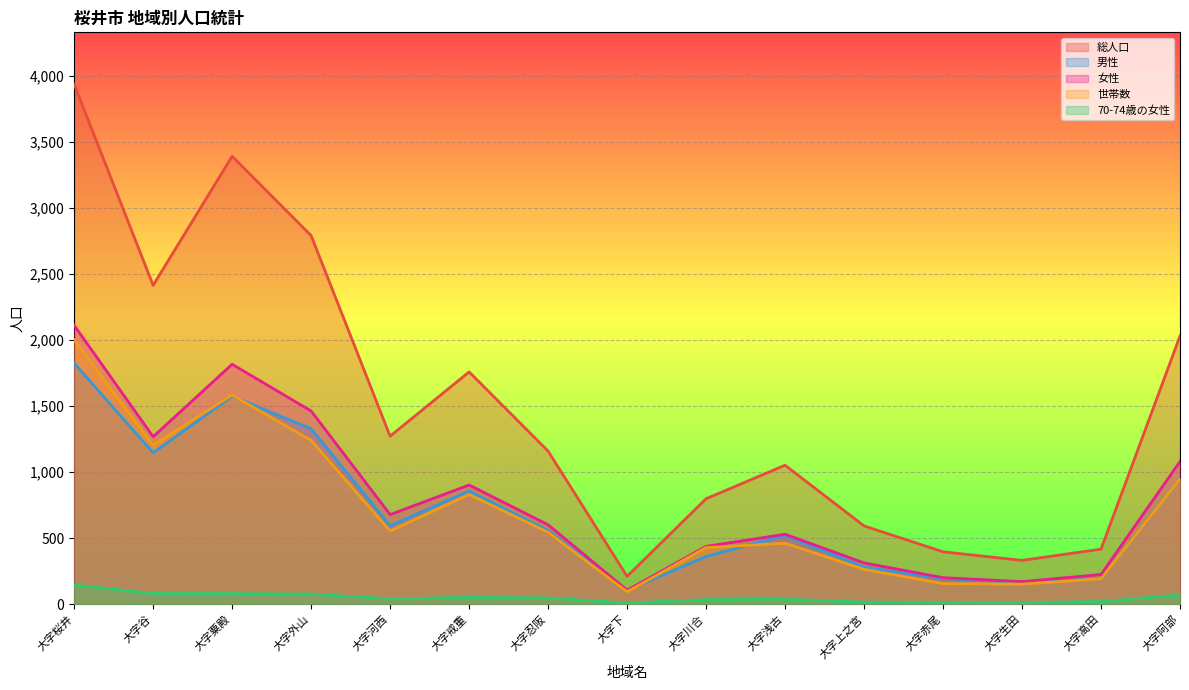

At which label does 70-74歳の女性 reach its peak?

大字桜井